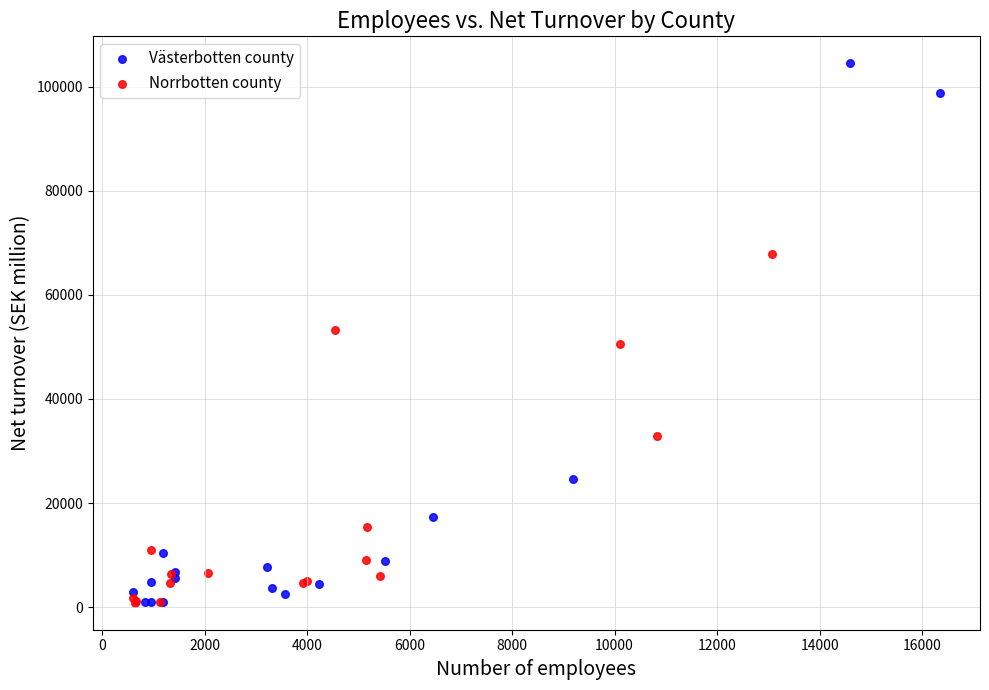

Which series has the largest Y range (max minus min)?

Västerbotten county